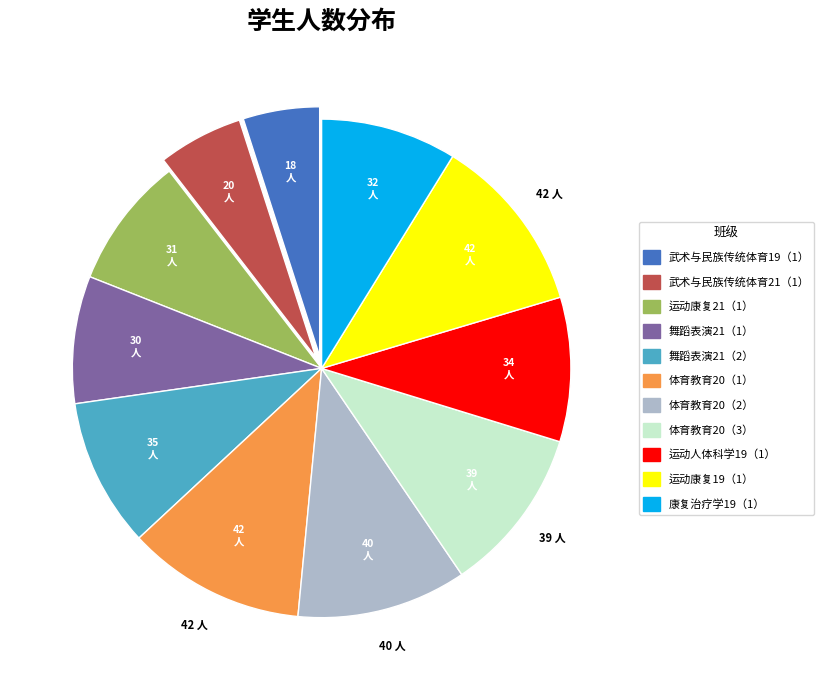

The 康复治疗学19（1） slice represents 1% of the pie. True or false?

False